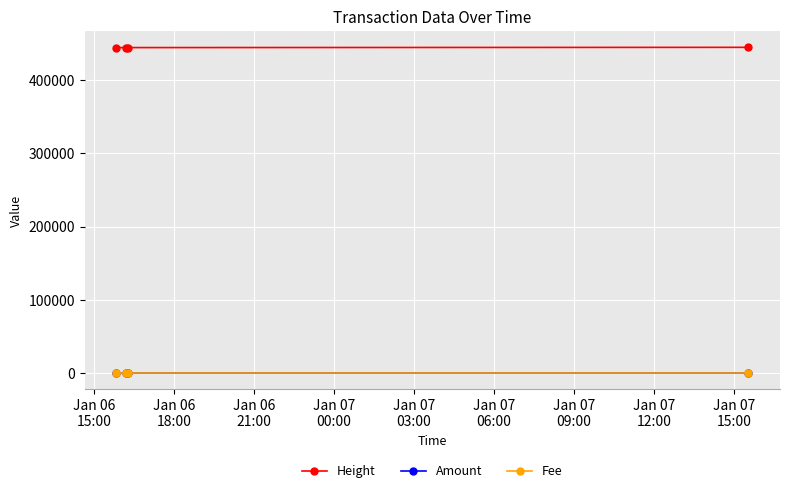

True or false: Fee and Height cross at least once.

False